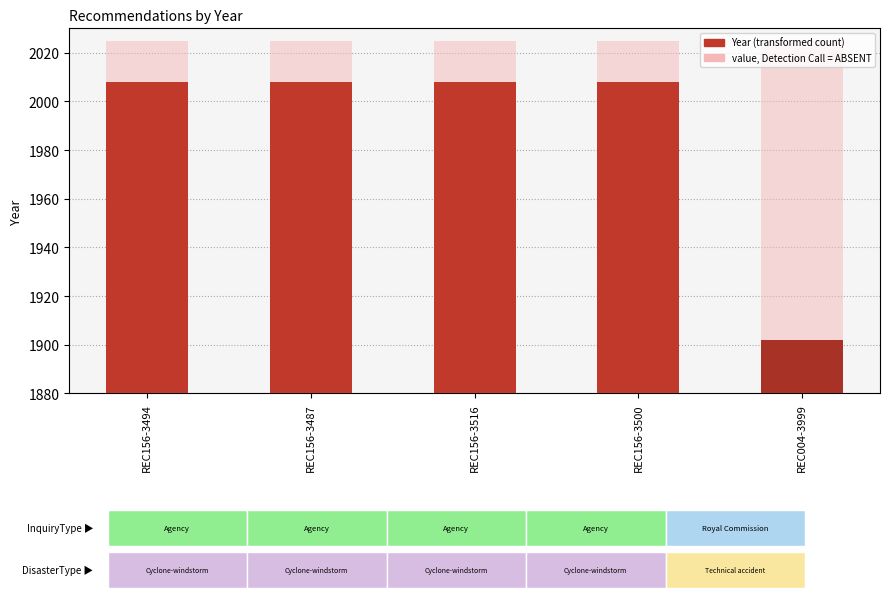

Is the value of value, Detection Call = ABSENT at REC156-3487 greater than the value of Year at REC004-3999?

Yes